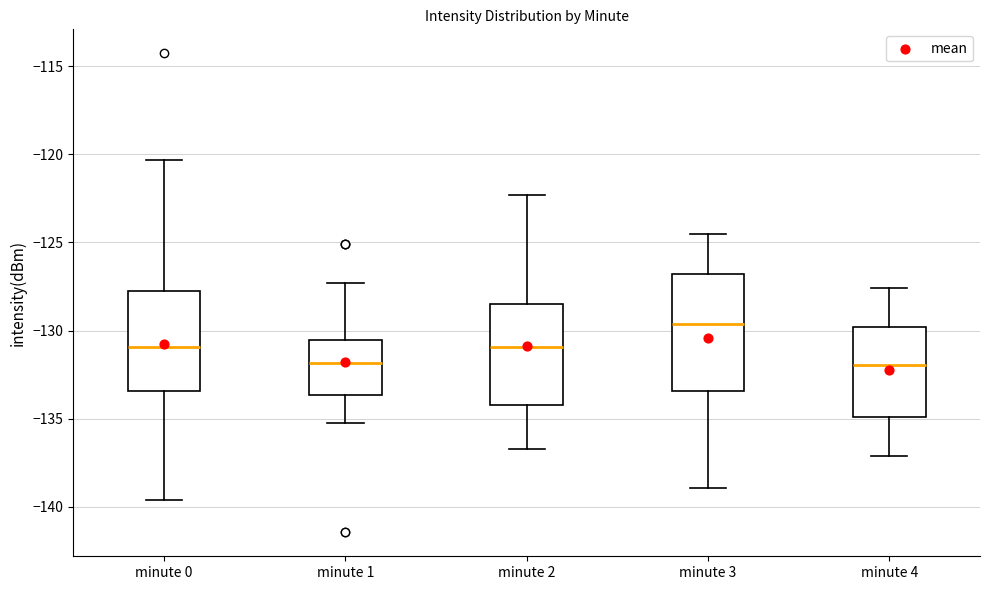

Which box's median line is the highest?

minute 3